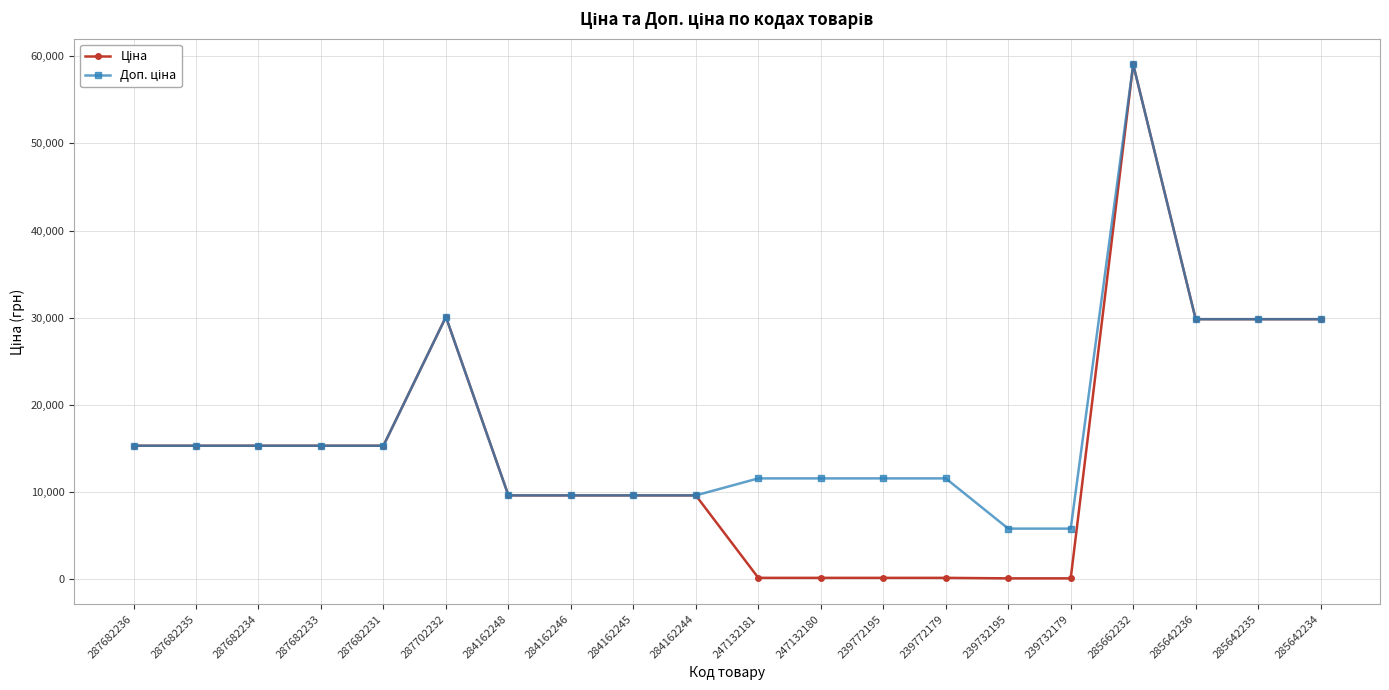

At which category is the sum across all series the highest?

285662232